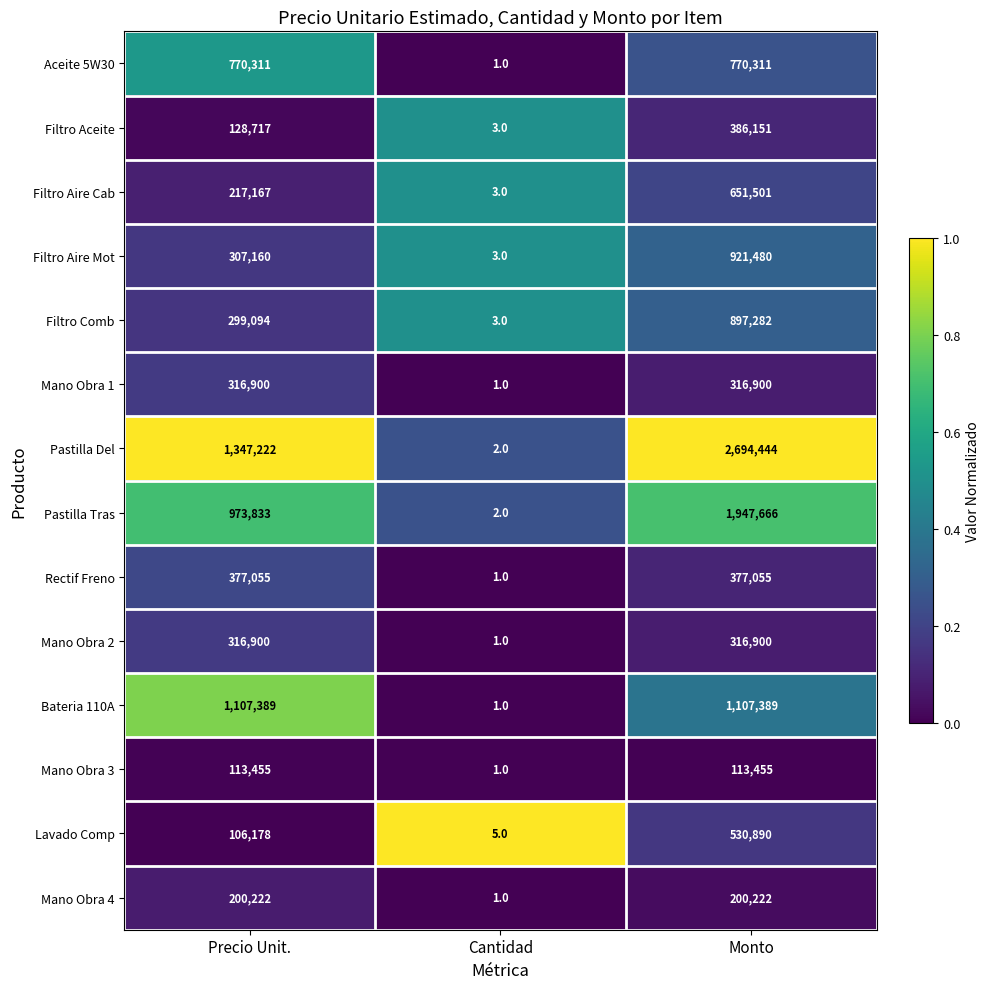

At which label does Mano Obra 2 reach its minimum?

Cantidad